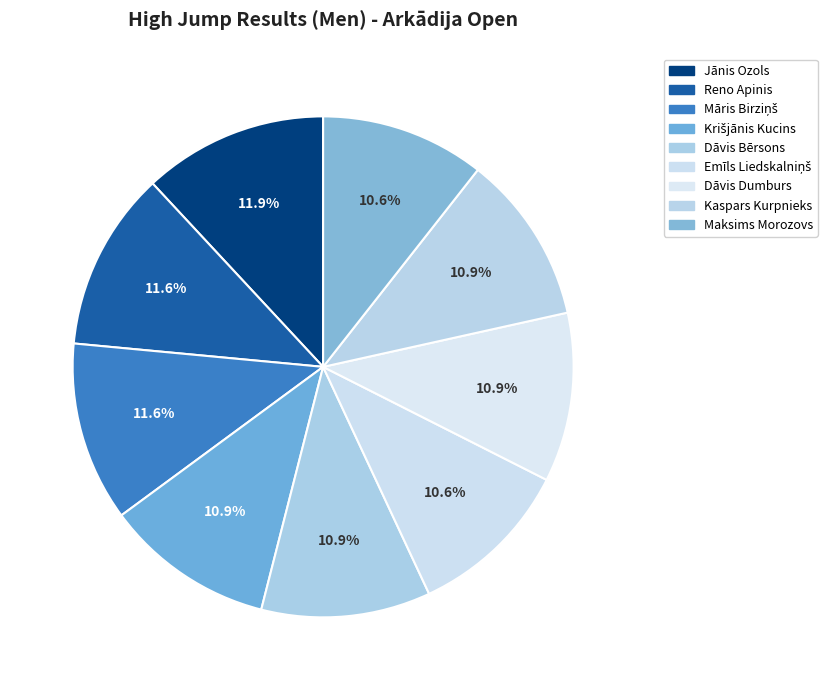

Count the number of slices in the pie.

9